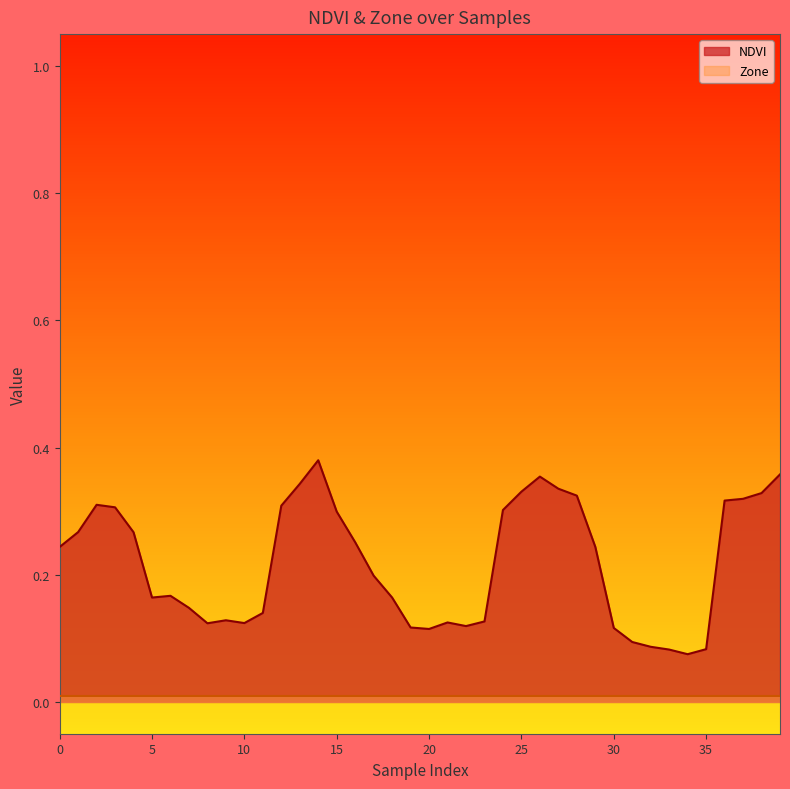

How many interior local valleys (lower than both neighbors) does the data have?

6